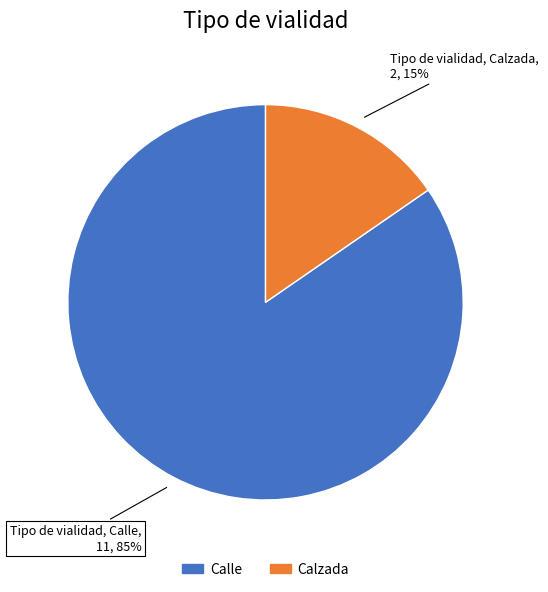

How many slices are in this pie chart?

2